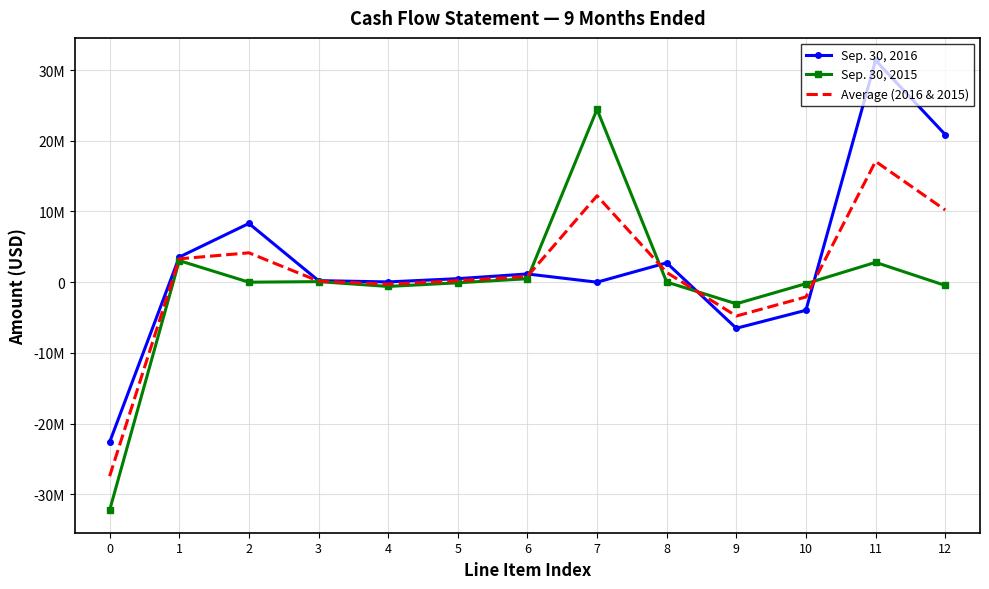

Is it true that Sep. 30, 2015 equals 490881.0 at 6?

True